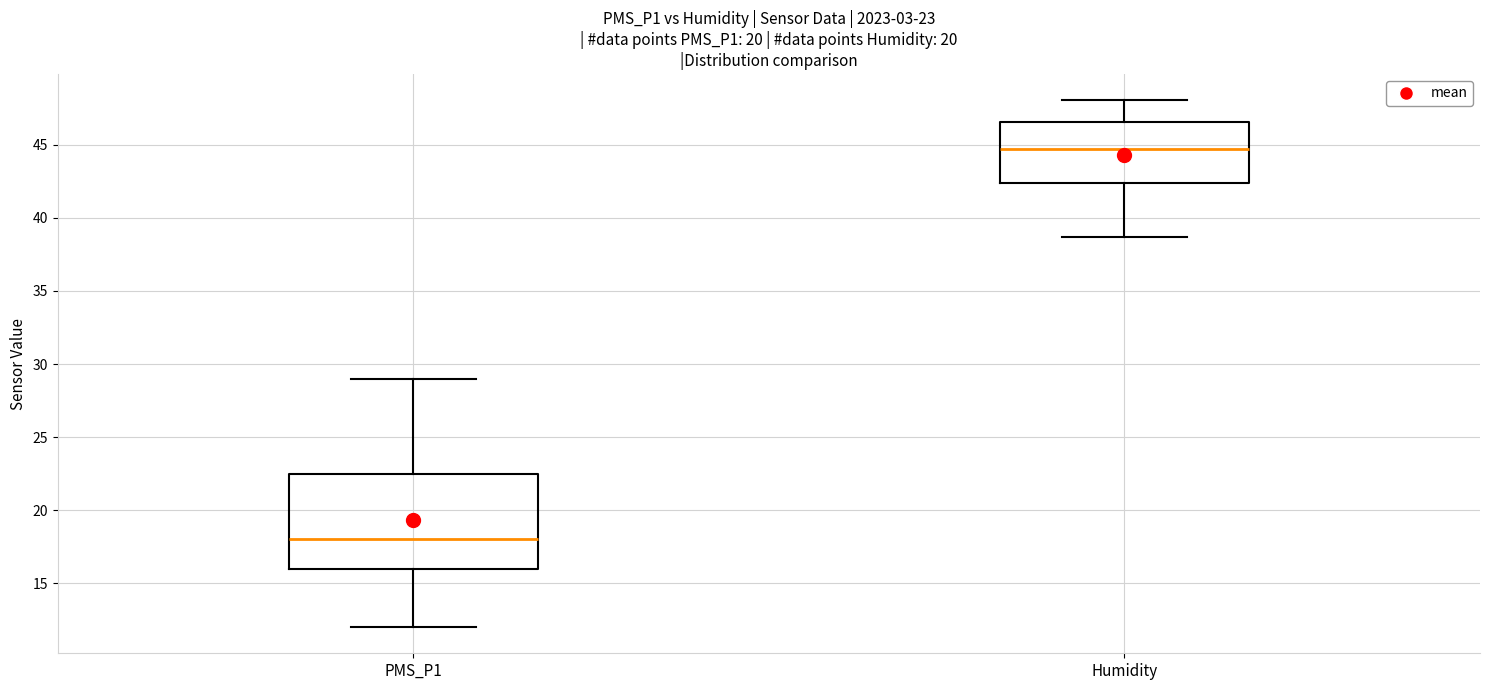

Comparing the boxes themselves (not the whiskers), which one is the tallest?

PMS_P1